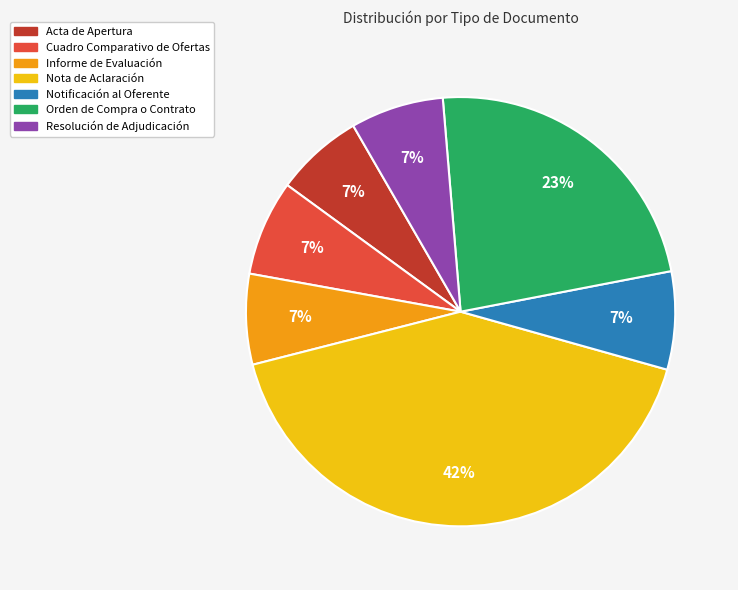

Which has a higher value, Cuadro Comparativo de Ofertas or Nota de Aclaración?

Nota de Aclaración